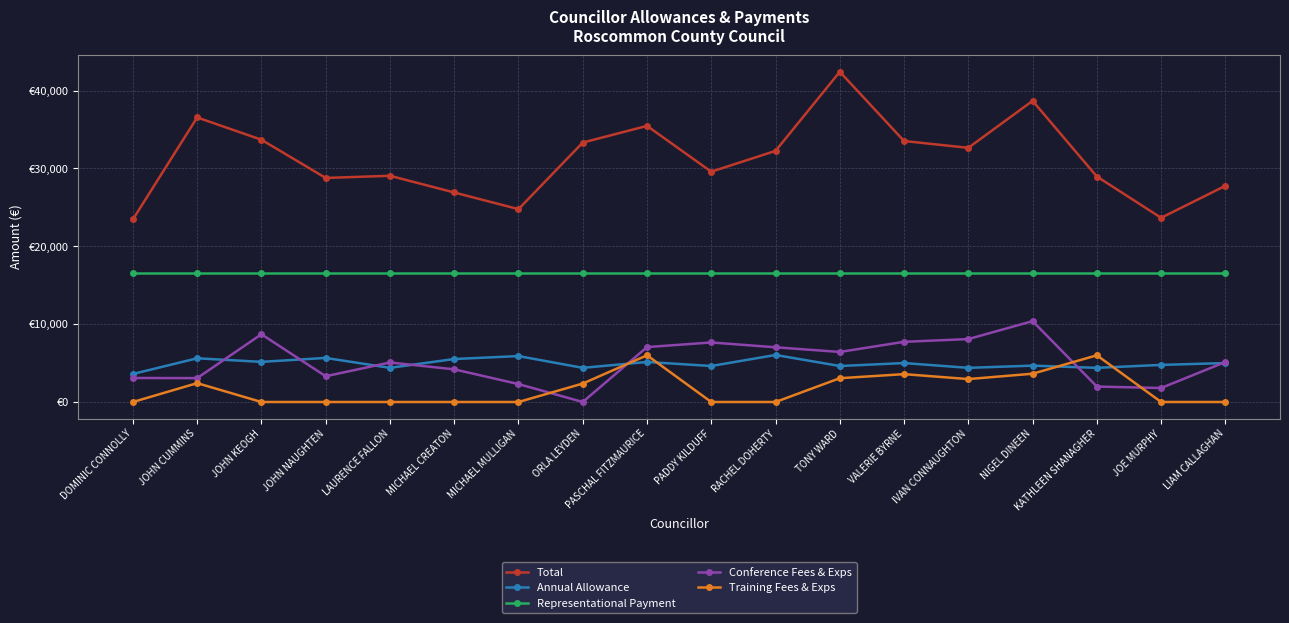

What is the difference between the Conference Fees & Exps values at IVAN CONNAUGHTON and PASCHAL FITZMAURICE?

1029.0